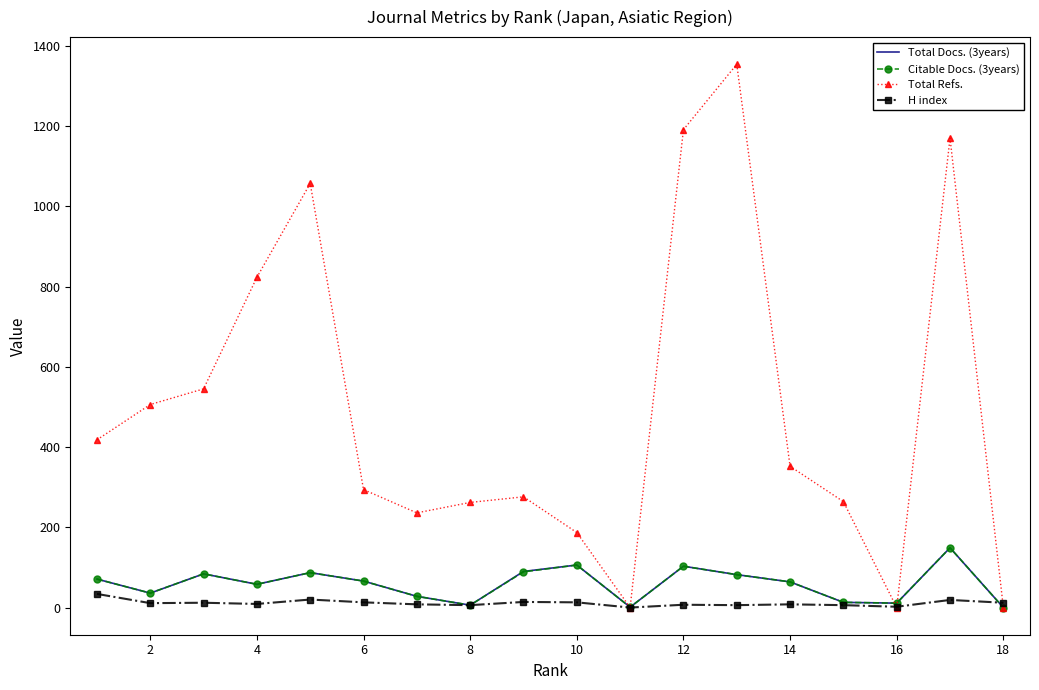

Which series has the largest total across all categories?

Total Refs.